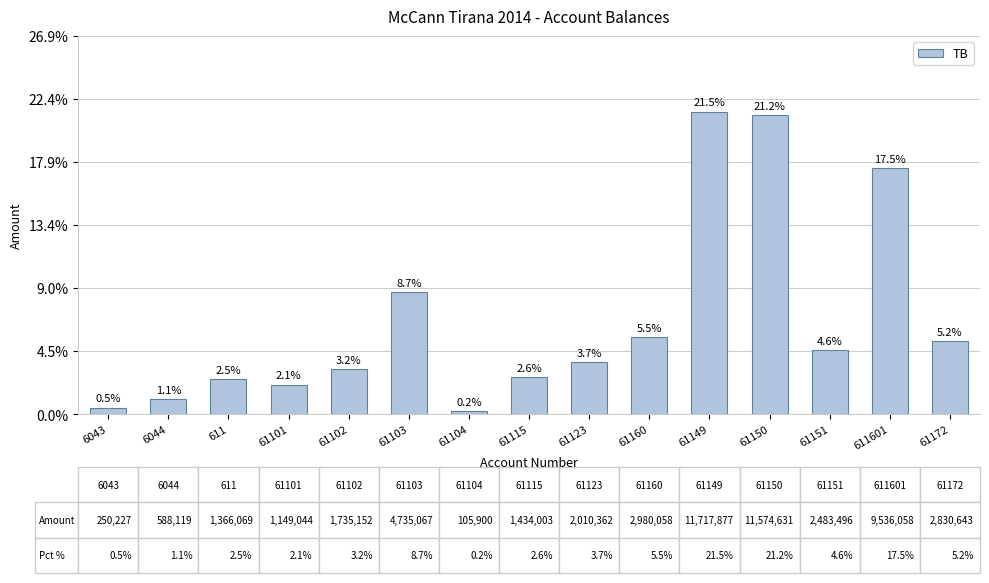

Which has a higher value, 6043 or 61115?

61115